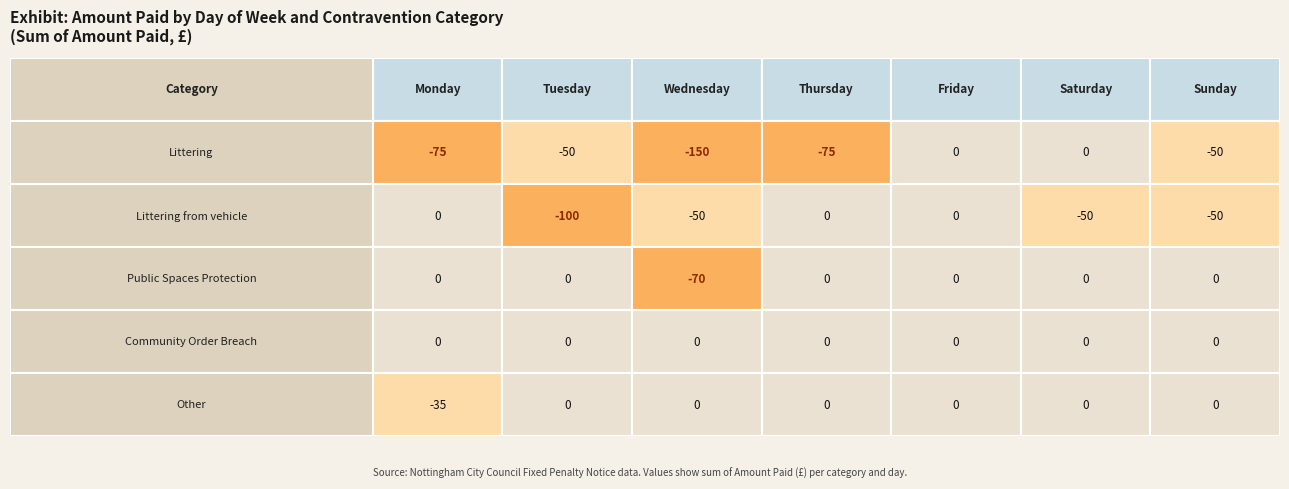

Rank the series at Public Spaces Protection from highest to lowest value.

Community Order Breach, Other, Littering from vehicle, Public Spaces Protection, Littering